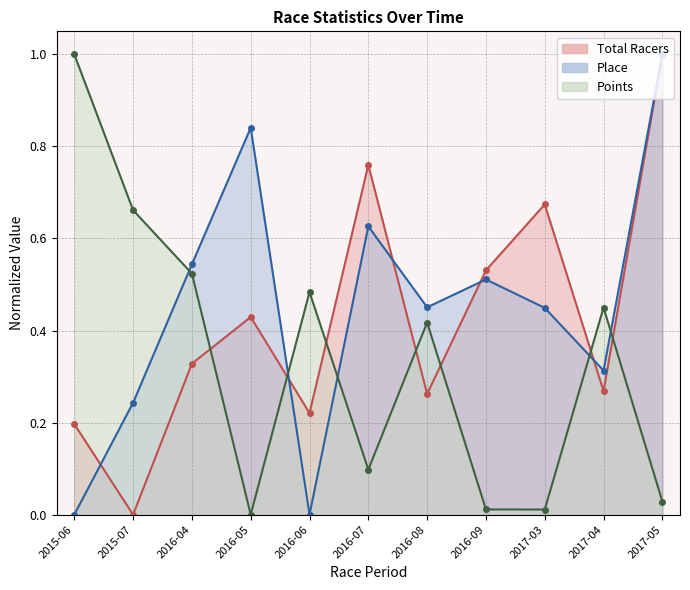

What is the spread (max minus min) of values at 2015-06?

1.0